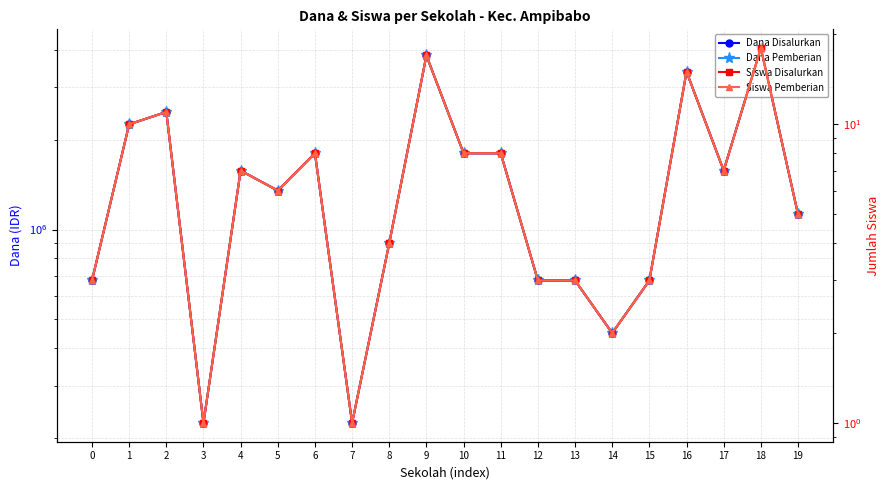

At which category is the sum across all series the highest?

18